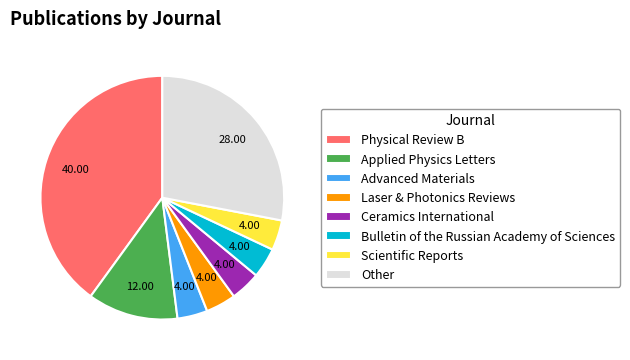

Is there a majority slice in this chart?

No